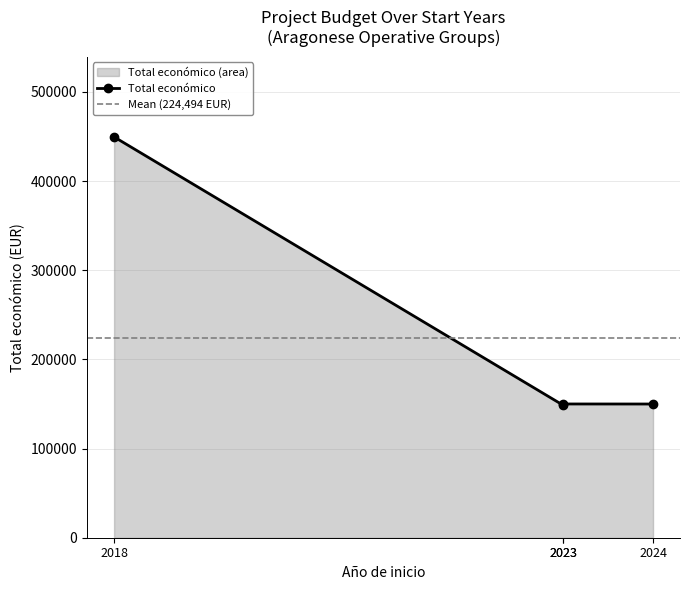

What is the maximum value shown in the chart?

449494